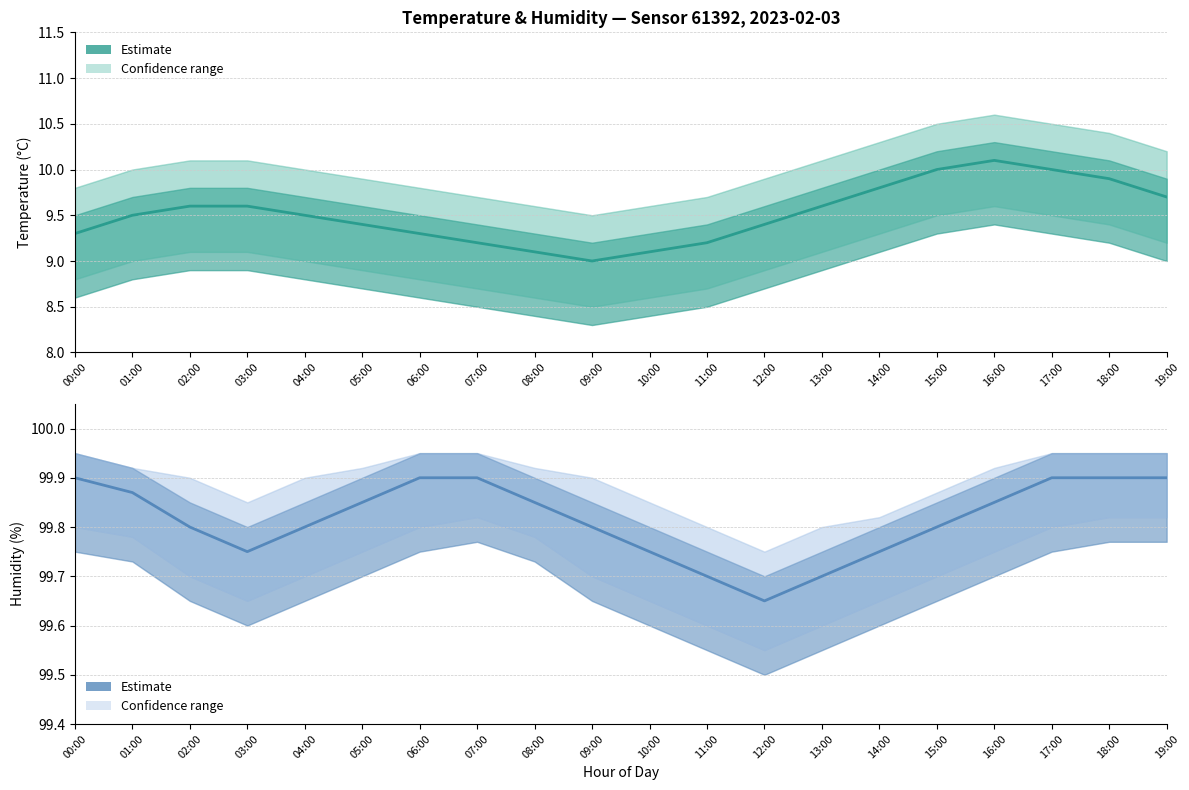

Reading left to right, transcribe all the data shown in this chart.

Temperature (estimate): 9.3	9.5	9.6	9.6	9.5	9.4	9.3	9.2	9.1	9.0	9.1	9.2	9.4	9.6	9.8	10.0	10.1	10.0	9.9	9.7
Humidity (estimate): 99.9	99.9	99.8	99.8	99.8	99.8	99.9	99.9	99.8	99.8	99.8	99.7	99.7	99.7	99.8	99.8	99.8	99.9	99.9	99.9